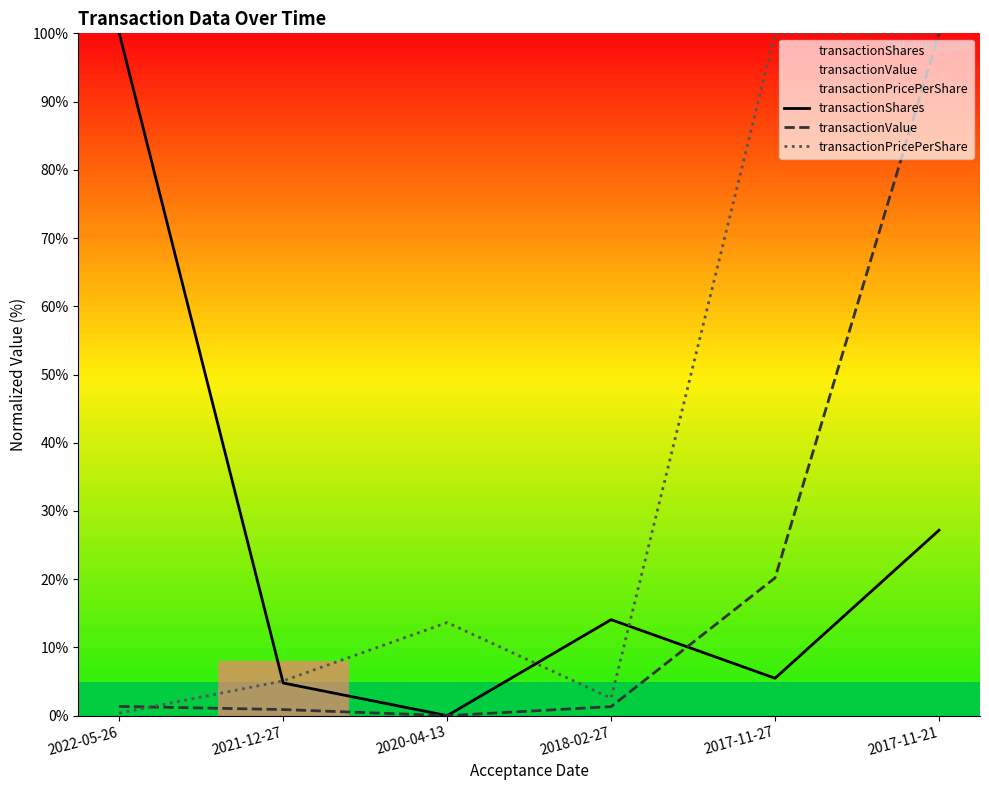

At how many categories does at least one series exceed 76?

3